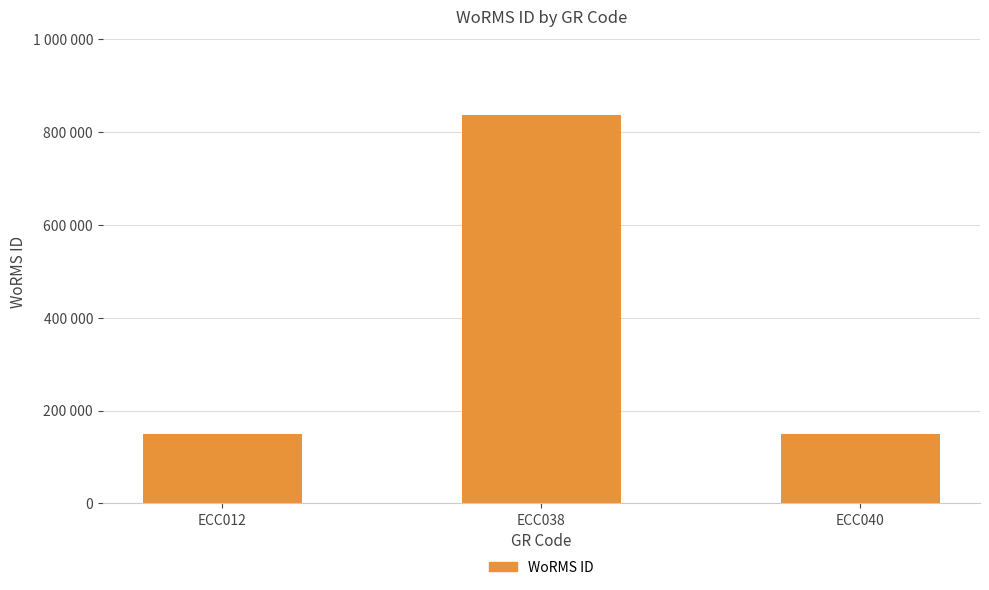

Which has a higher value, ECC040 or ECC012?

ECC012